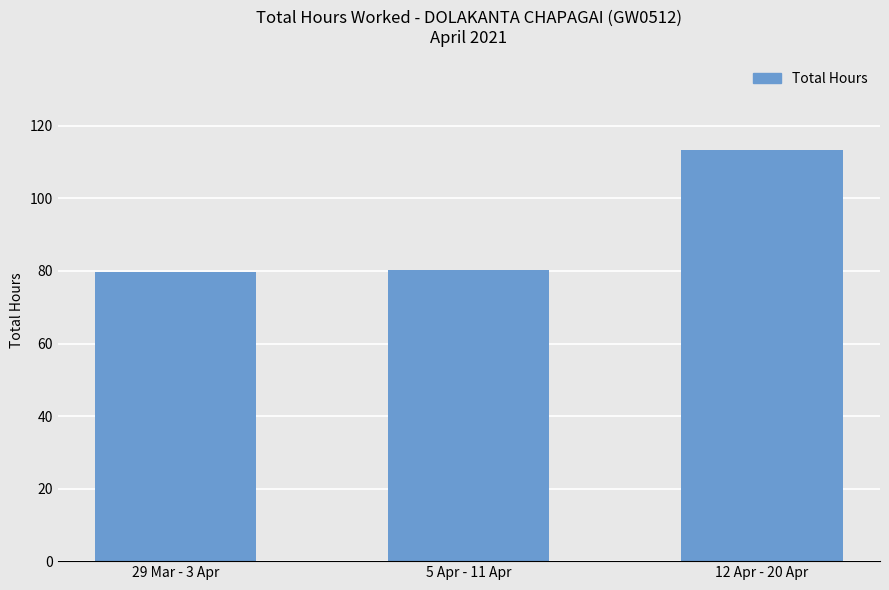

Which has a higher value, 29 Mar - 3 Apr or 12 Apr - 20 Apr?

12 Apr - 20 Apr